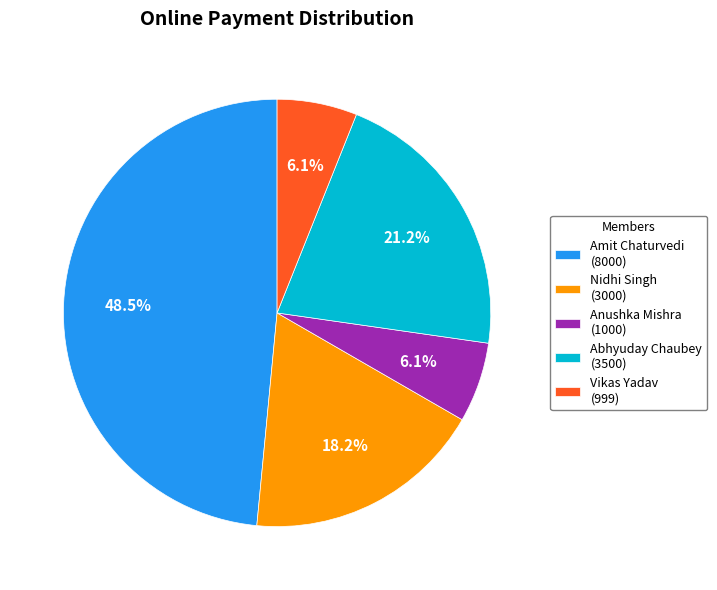

Approximately how many times larger is the value at Amit Chaturvedi (8000) compared to Vikas Yadav (999)?

8.0